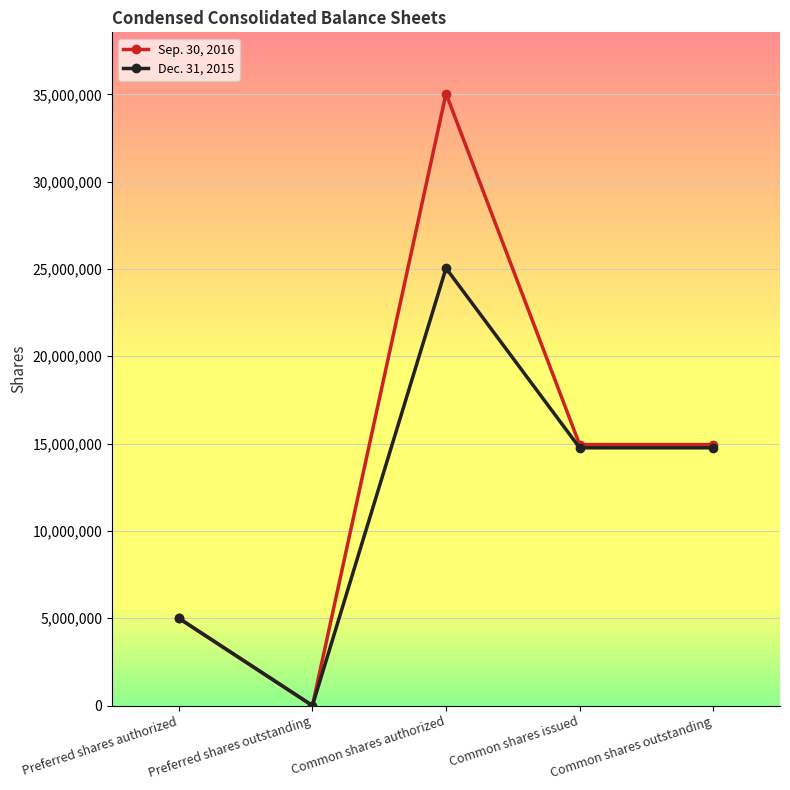

What is the label of the 4th point from the left?

Common shares issued